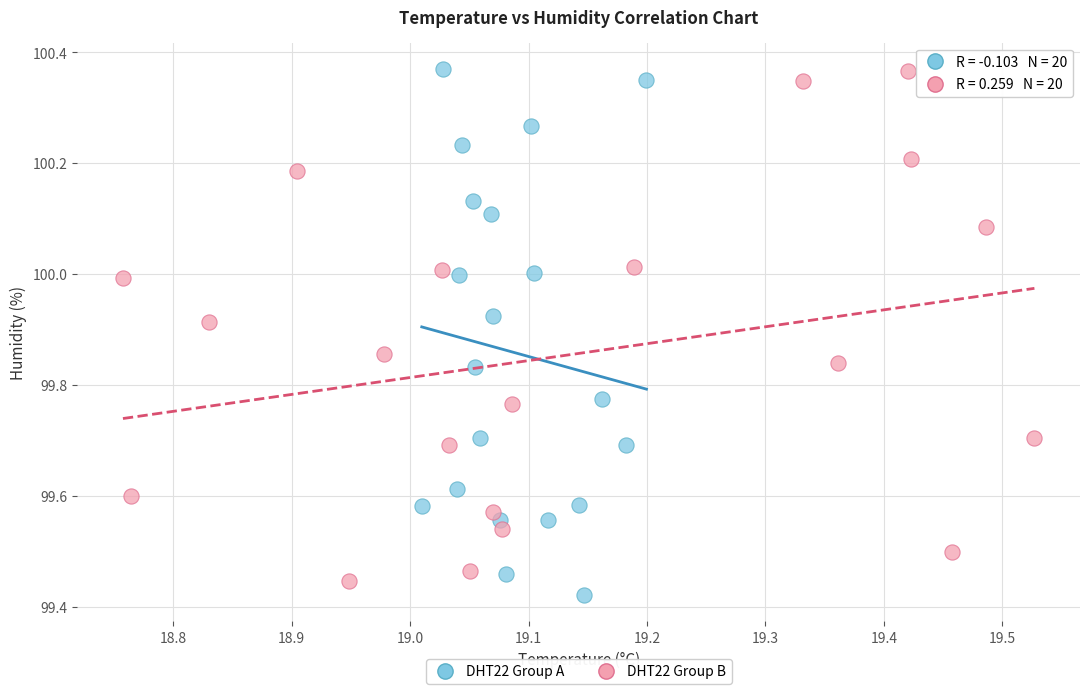

What are all the series names shown in the legend?

DHT22 Group A, DHT22 Group B